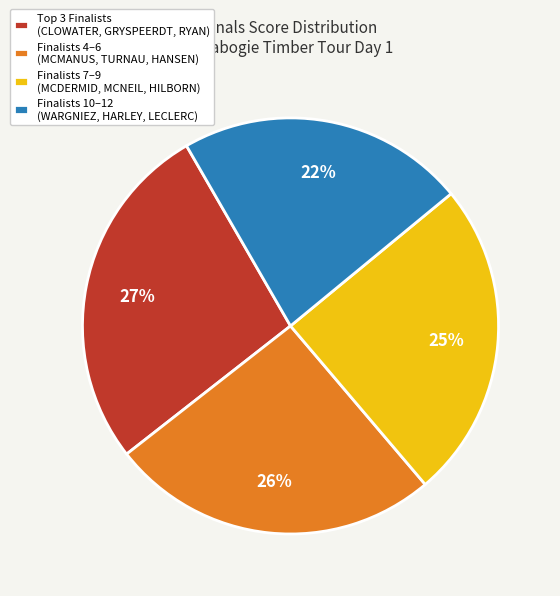

Approximately how many times larger is the value at Finalists 7–9 (MCDERMID, MCNEIL, HILBORN) compared to Finalists 10–12 (WARGNIEZ, HARLEY, LECLERC)?

1.1